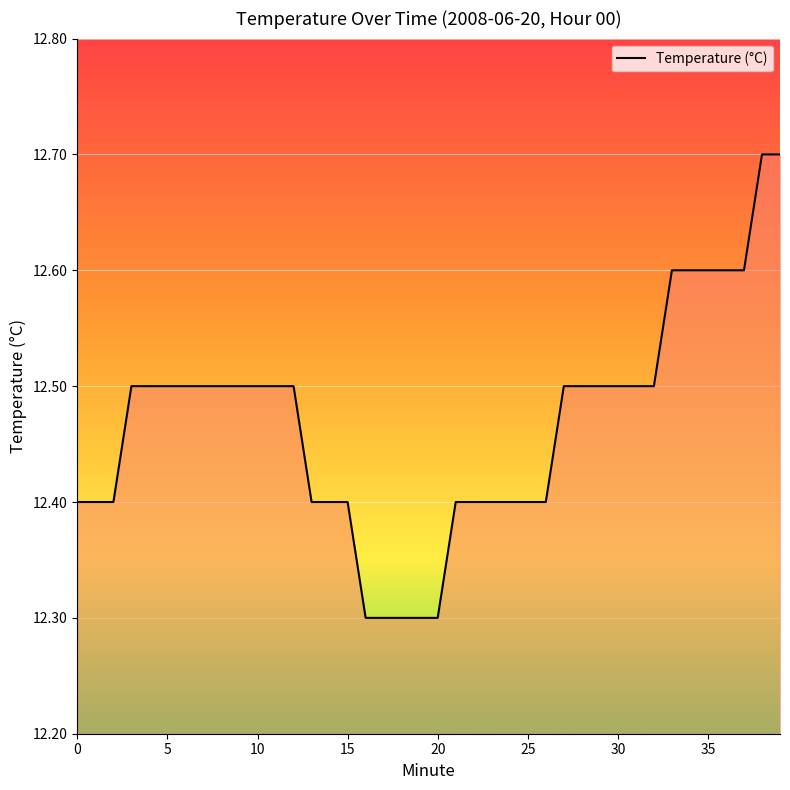

What is the minimum value shown in the chart?

12.3